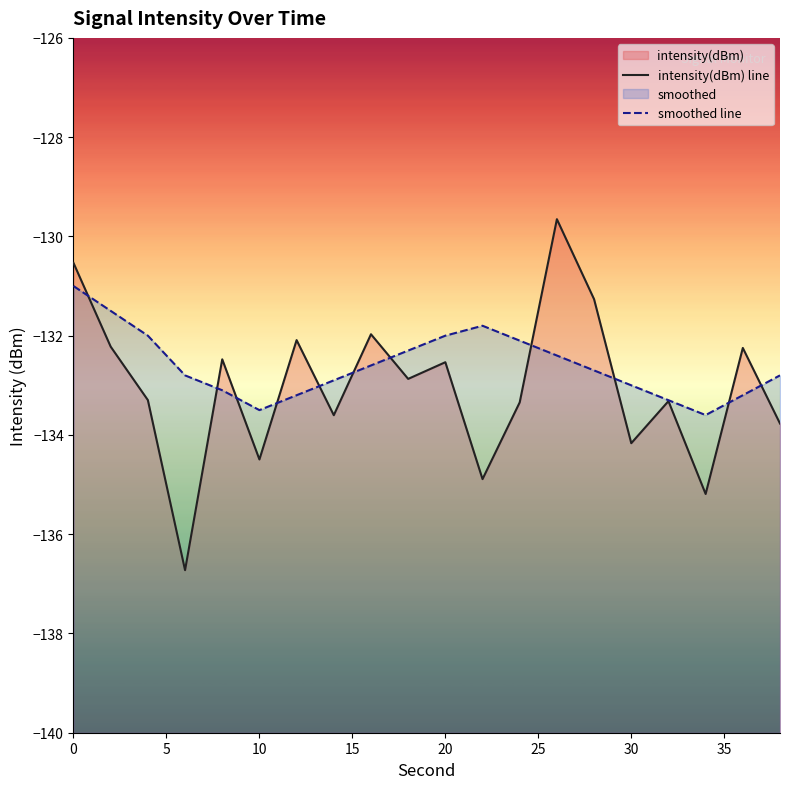

How many lines are shown in the chart?

2